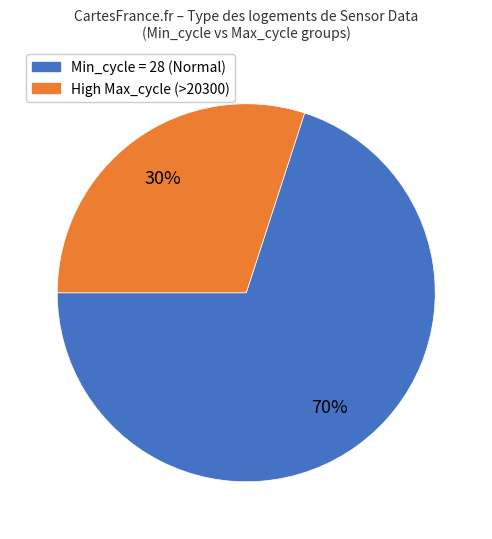

The High Max_cycle (>20300) slice represents 44% of the pie. True or false?

False